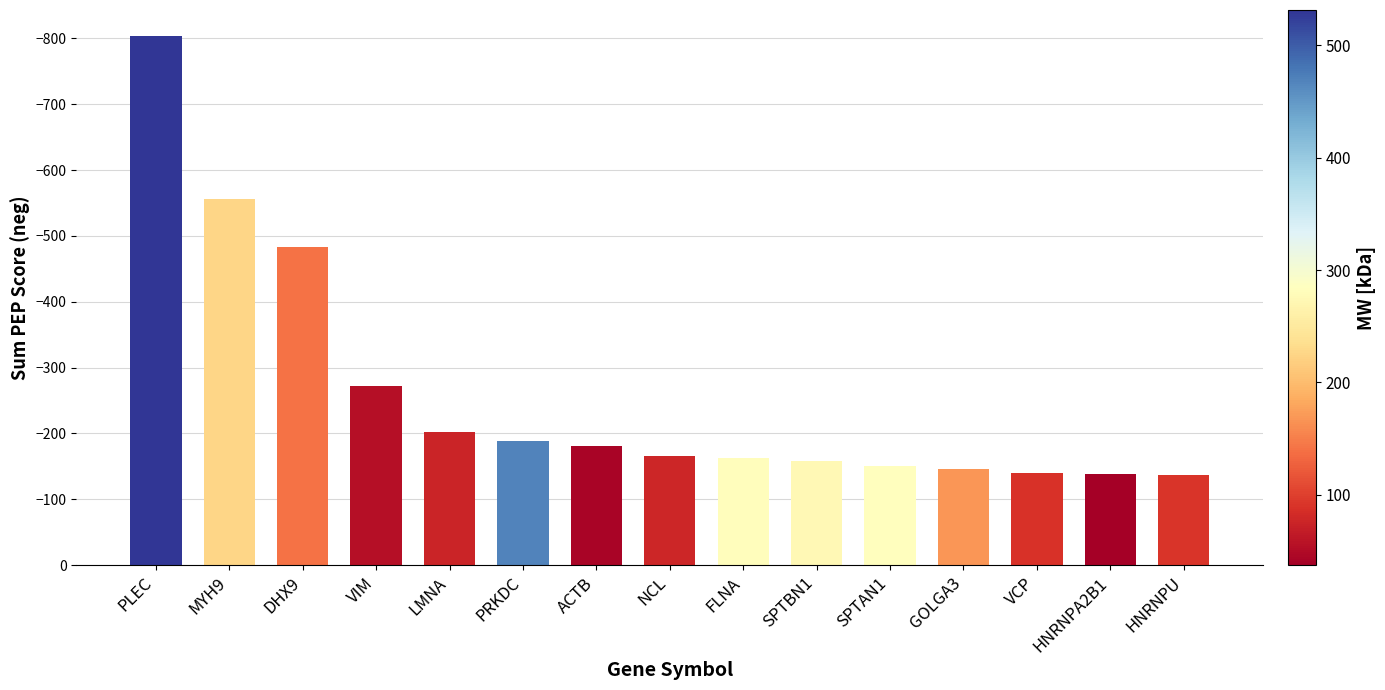

What is the label of the 13th bar from the right?

DHX9